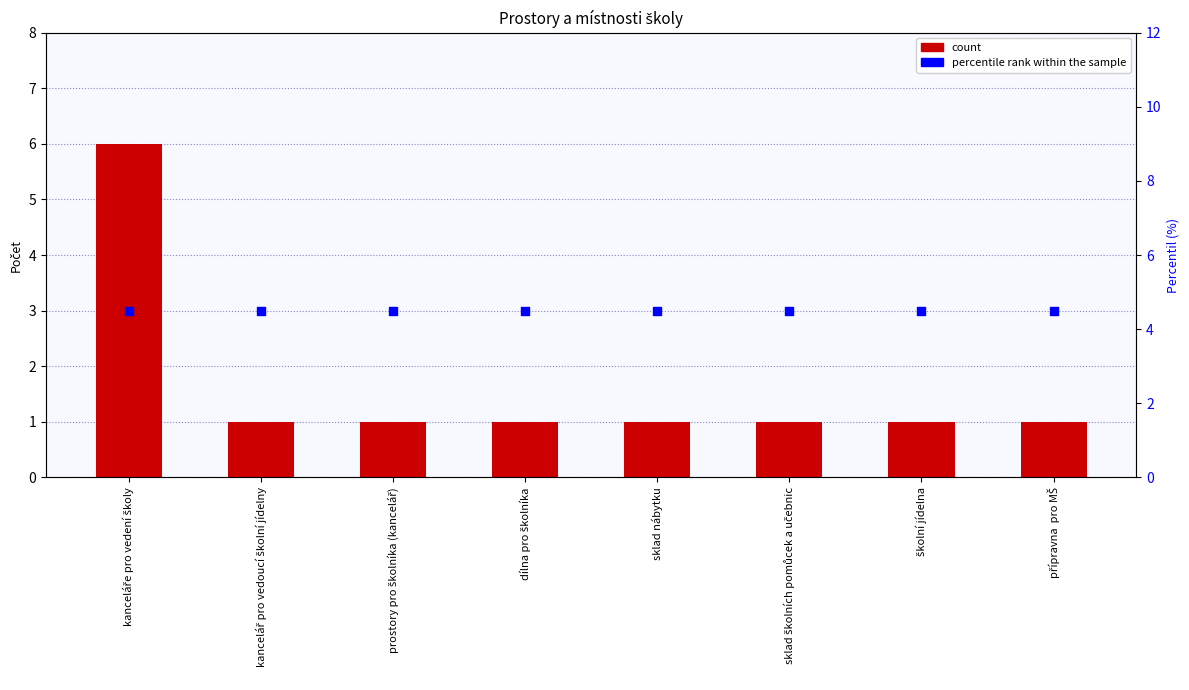

What are all the series names shown in the legend?

count, percentile rank within the sample